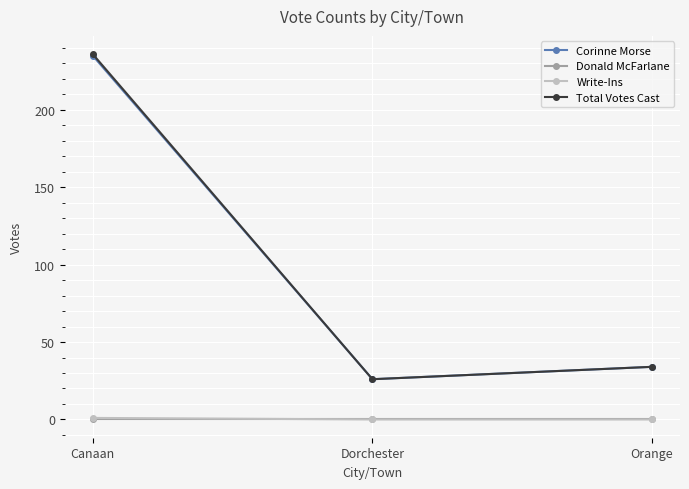

Which series changed the most between Canaan and Orange?

Total Votes Cast